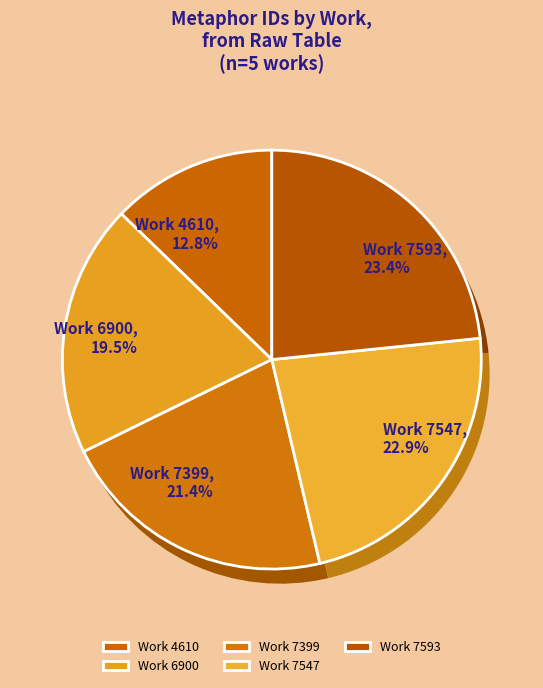

To the nearest percent, what percentage of the pie is 7547?

23%